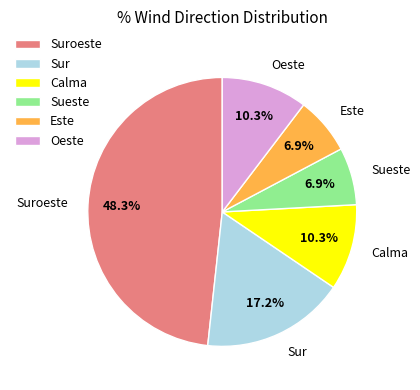

What is the ratio of the value at Oeste to the value at Suroeste?

0.2